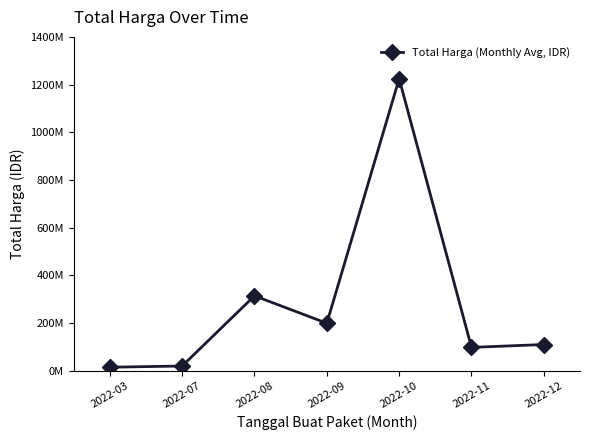

Is this an area chart (filled region under the line)?

No